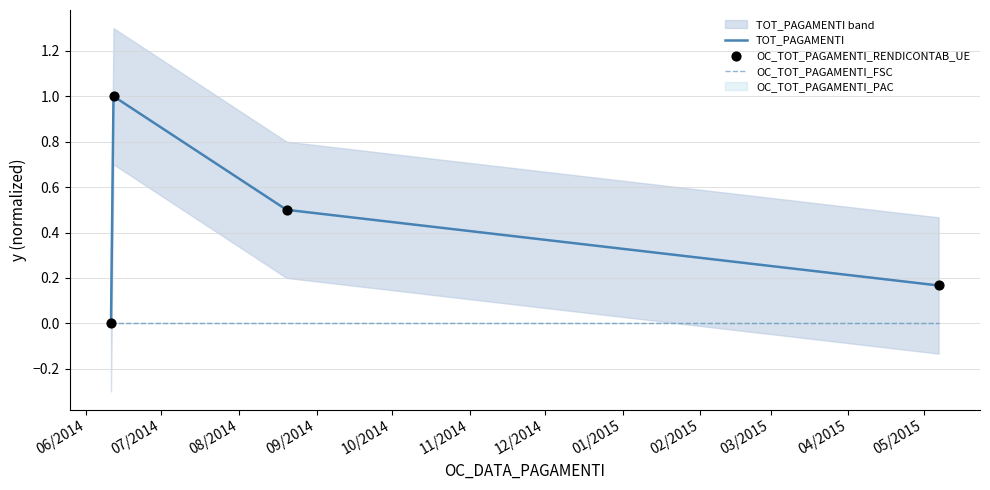

Which series reaches the minimum Y coordinate?

TOT_PAGAMENTI